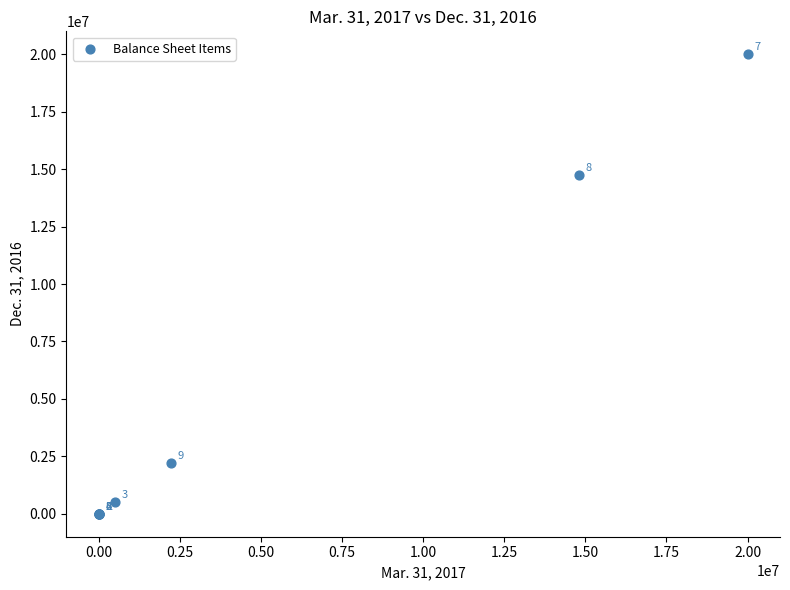

What Y value in the scatter plot is closest to 10000000?

14732699.0